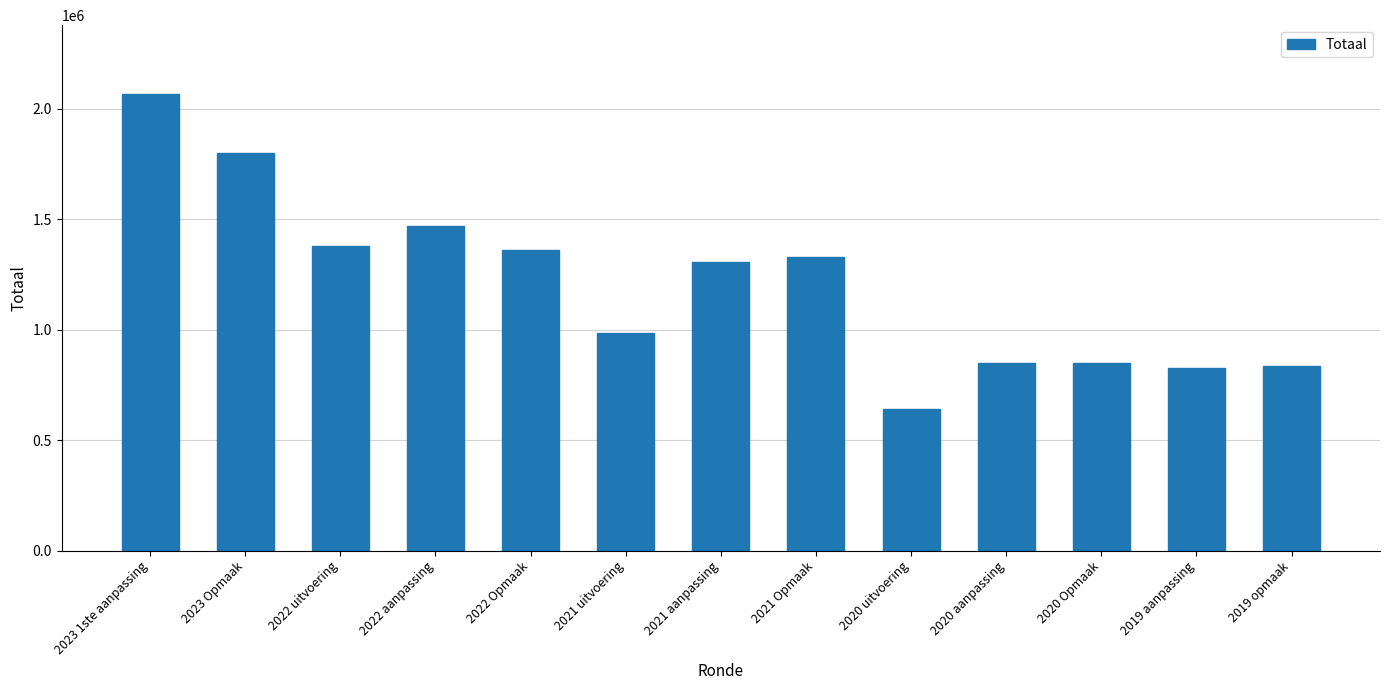

The value at 2023 1ste aanpassing is 2069007. True or false?

True